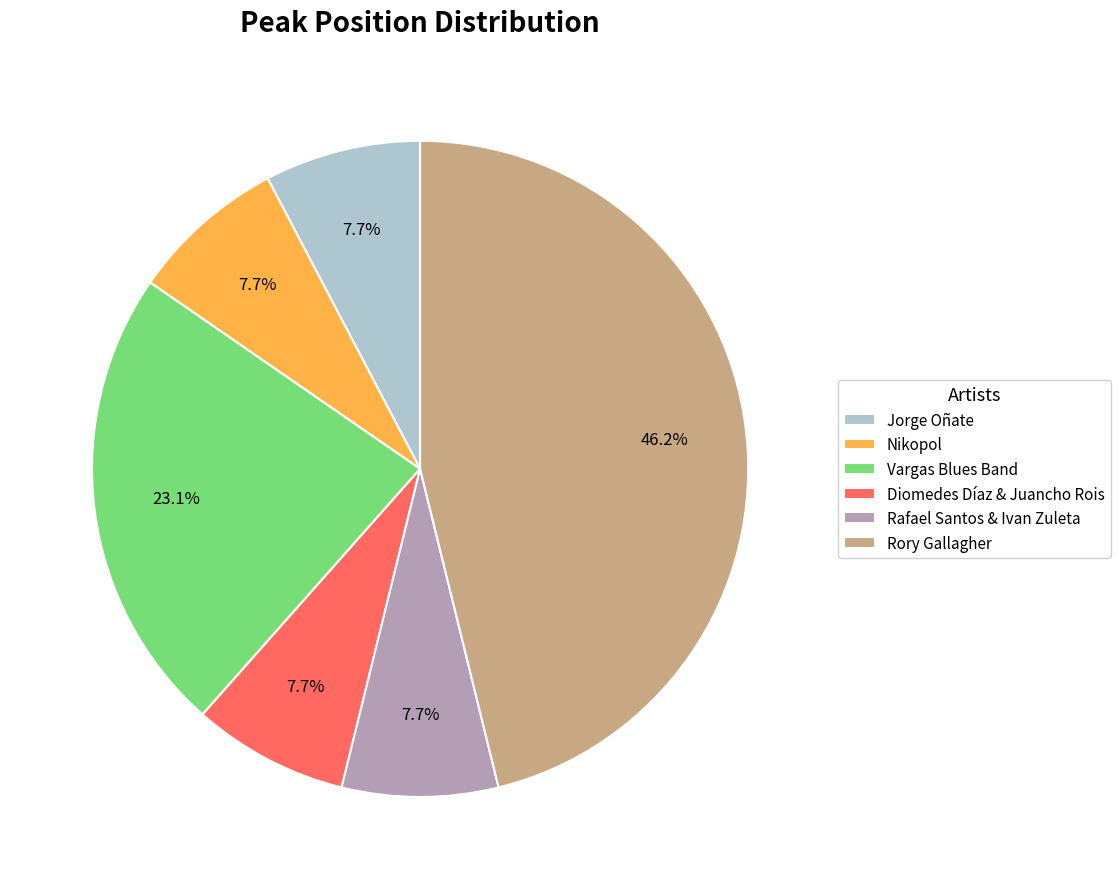

What is the largest slice in the pie chart?

Rory Gallagher